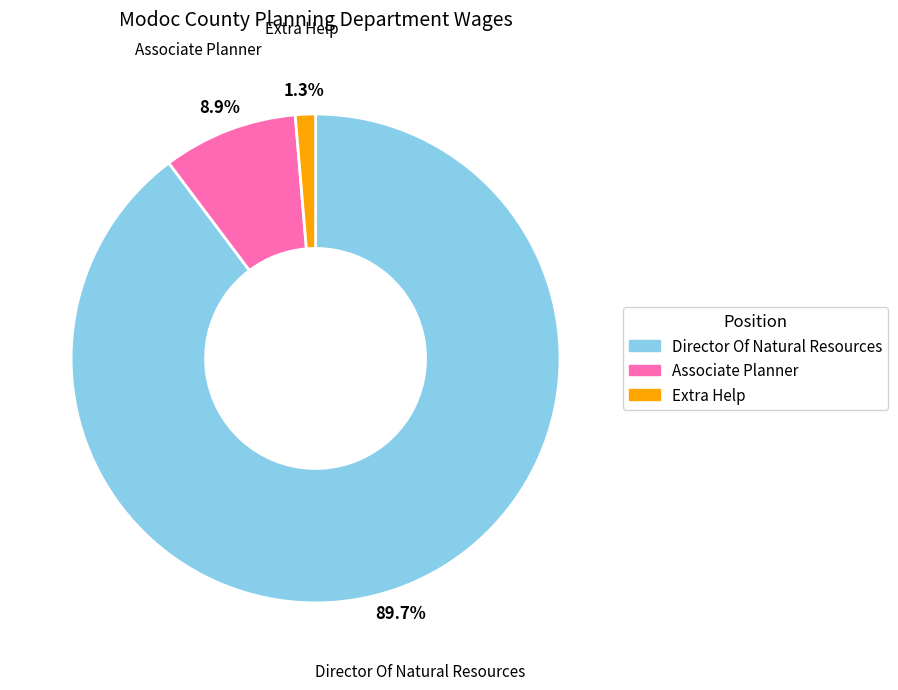

True or false: Associate Planner accounts for 9% of the total.

True